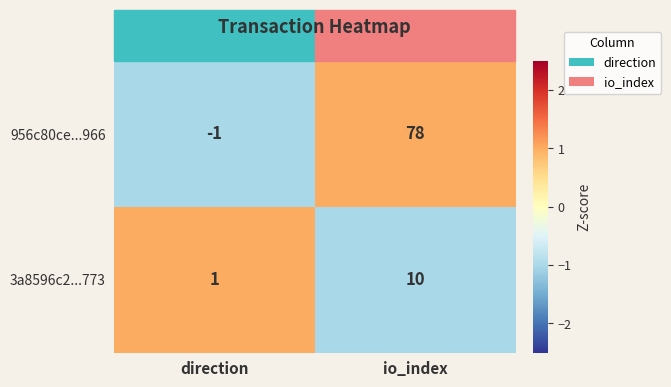

Which series changed the most between direction and io_index?

956c80ce...966